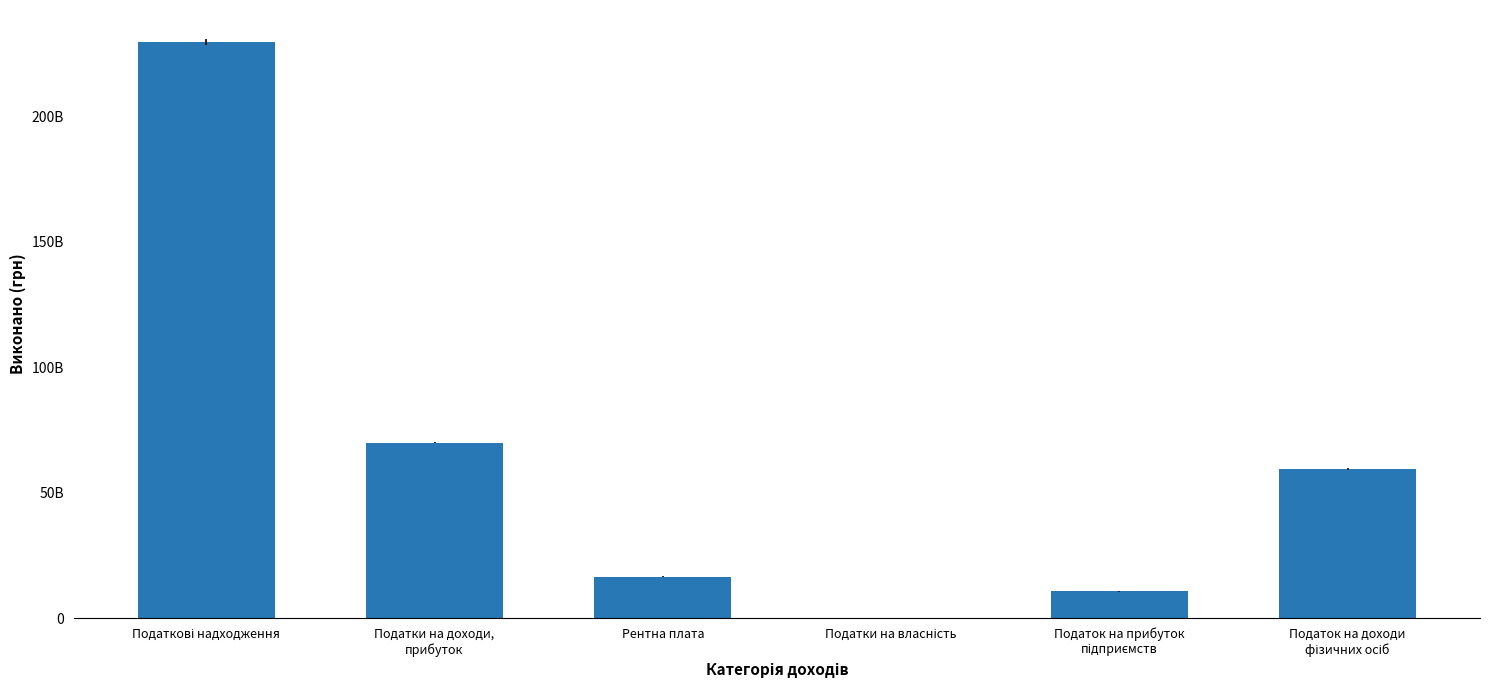

Are the bars horizontal?

No